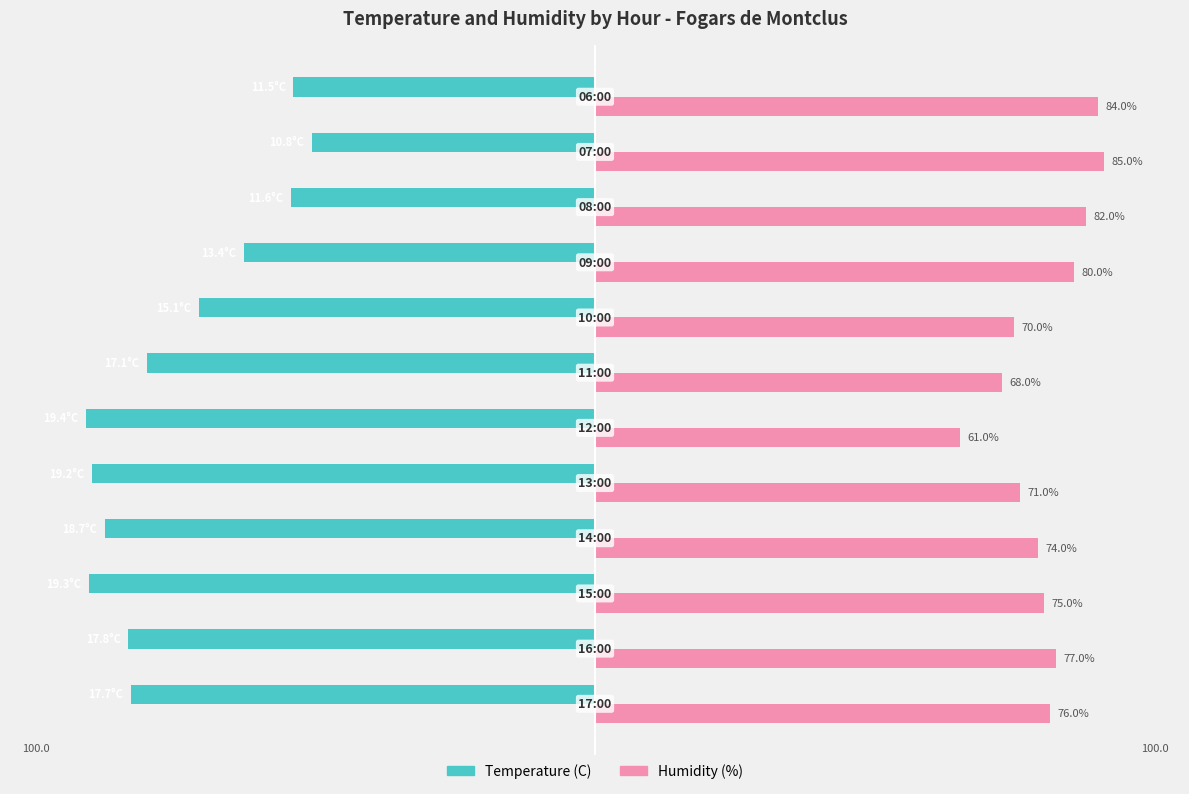

List the series in order of their overall mean, lowest first.

Temperature (C), Humidity (%)